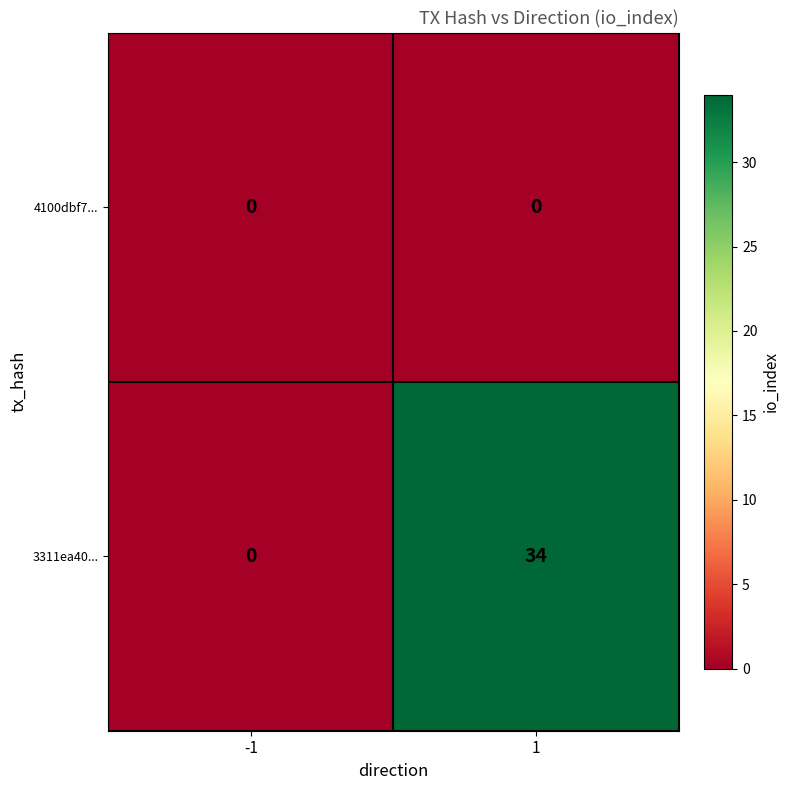

At which category is the sum across all series the highest?

1